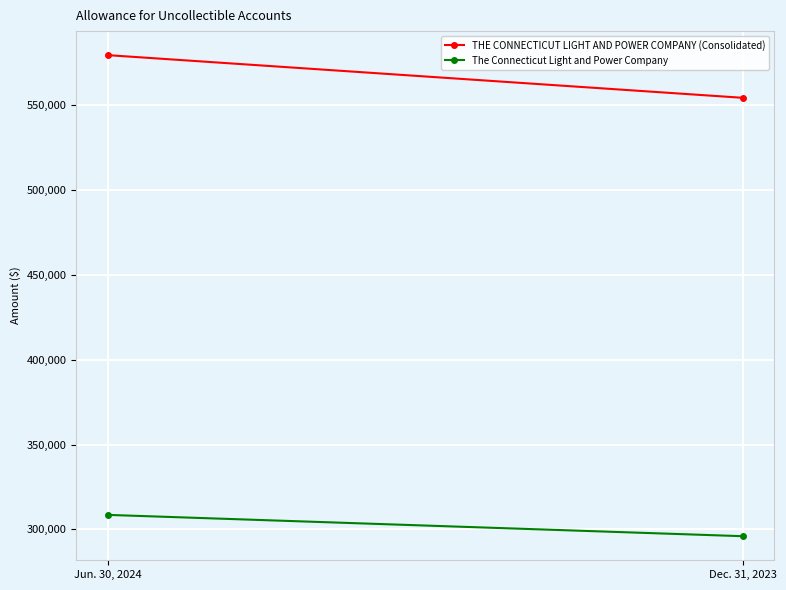

Which series has the widest spread of values?

THE CONNECTICUT LIGHT AND POWER COMPANY (Consolidated)